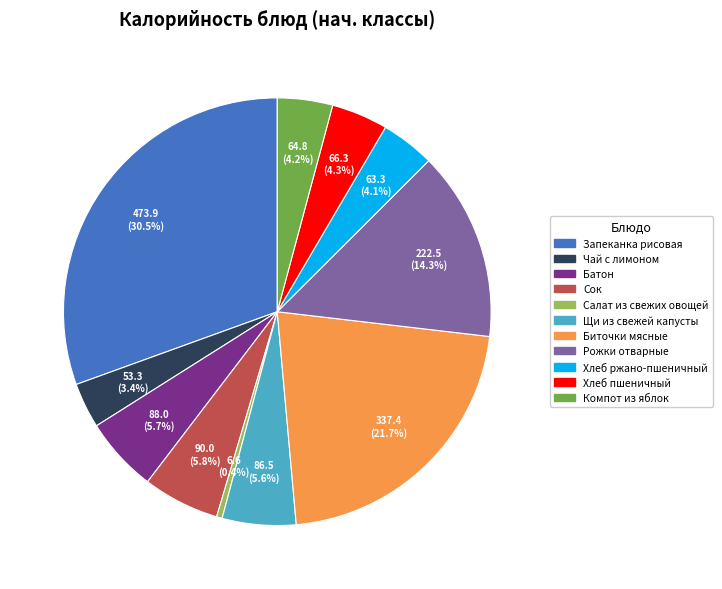

Do Компот из яблок and Чай с лимоном together represent more than half of the pie?

No